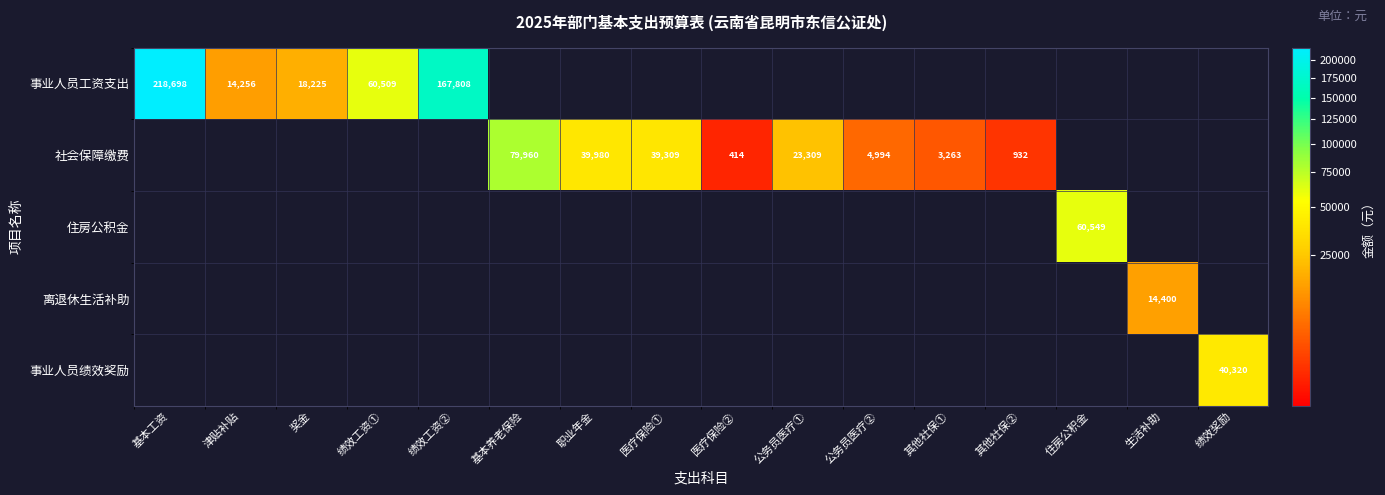

True or false: 社会保障缴费 has a value of 5629 at 其他社保①.

False